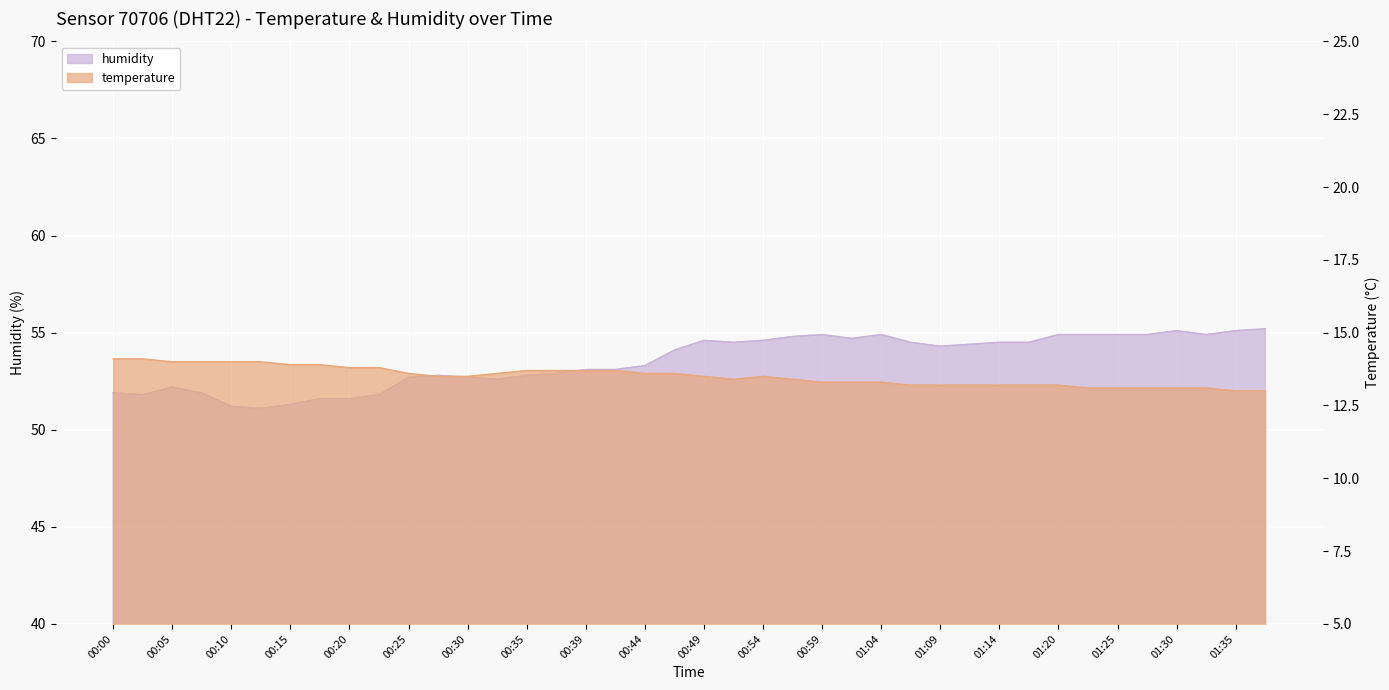

What is the difference between the humidity values at 00:10 and 00:20?

0.4